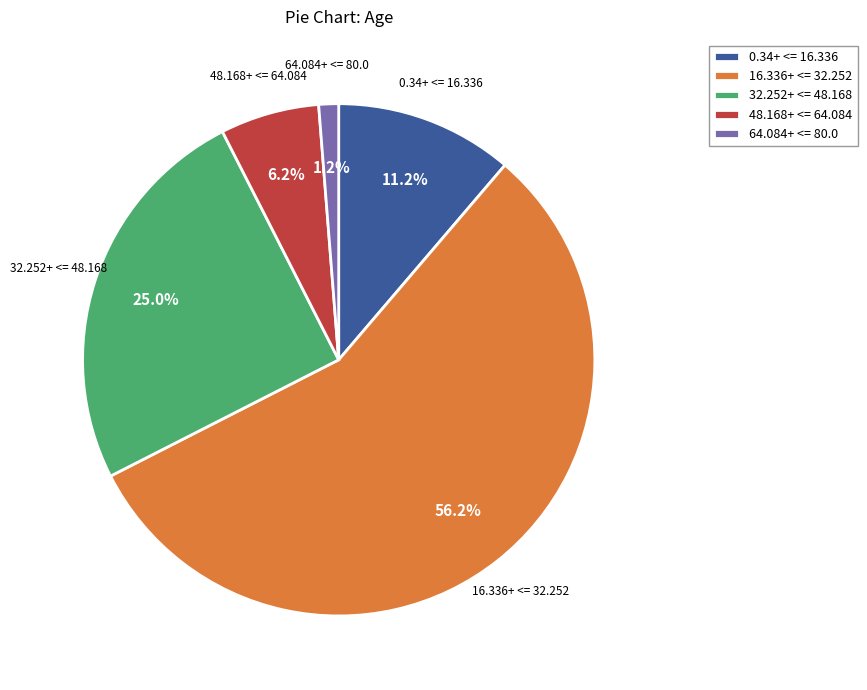

Combined, do 16.336+ <= 32.252 and 64.084+ <= 80.0 account for over 50%?

Yes